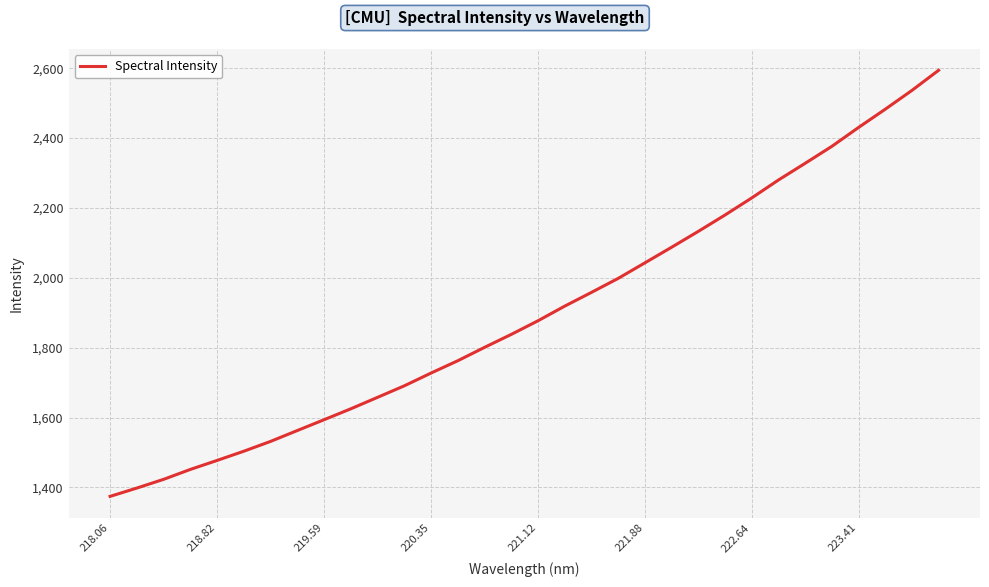

What is the maximum value shown in the chart?

2594.1